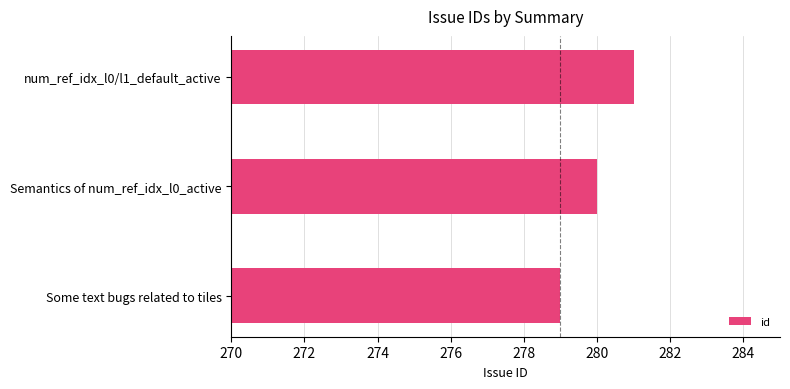

The value at Some text bugs related to tiles is 438. True or false?

False